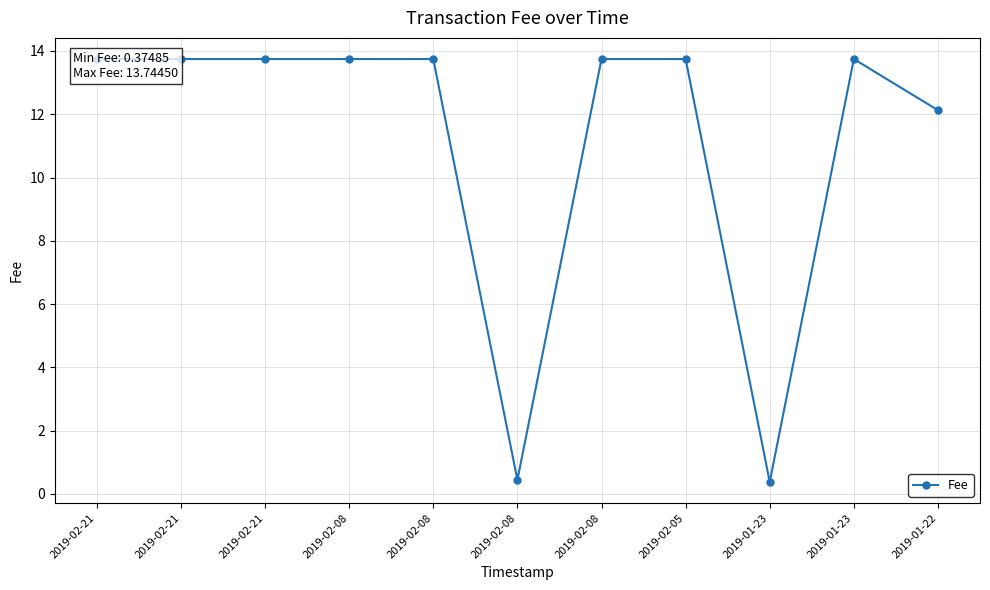

Does the chart display data point markers on the line(s)?

Yes